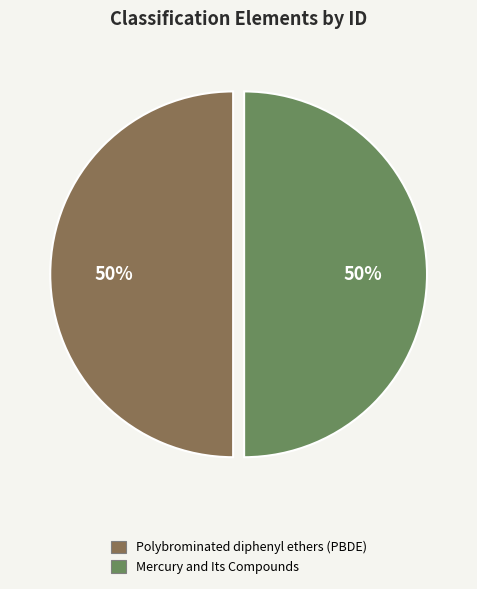

True or false: Mercury and Its Compounds accounts for 50% of the total.

True